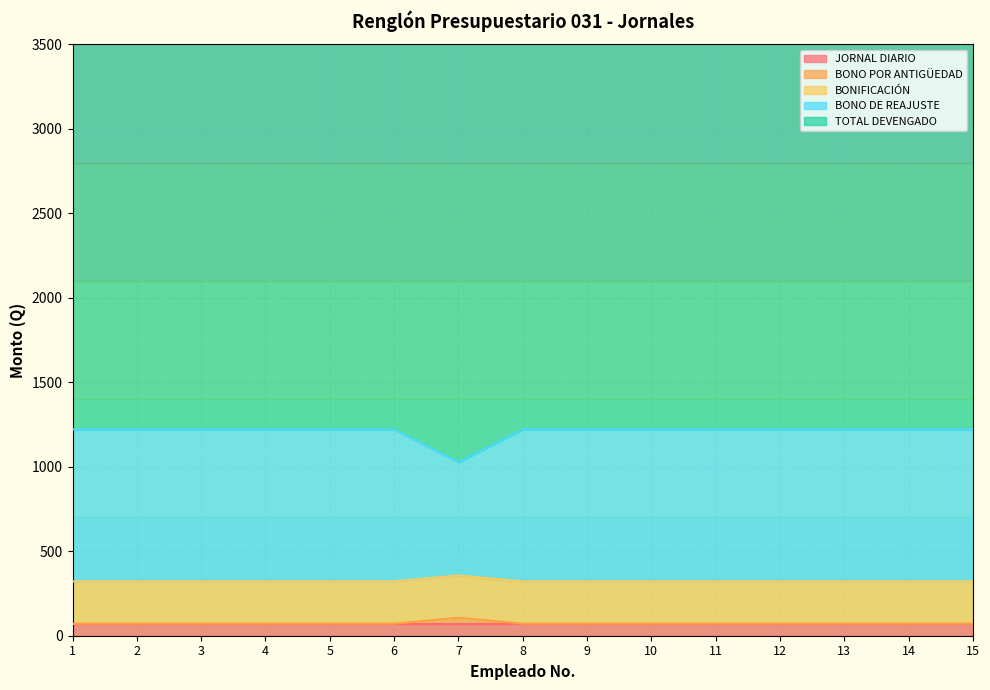

Between 12 and 13, which series saw the biggest shift?

BONO POR ANTIGÜEDAD